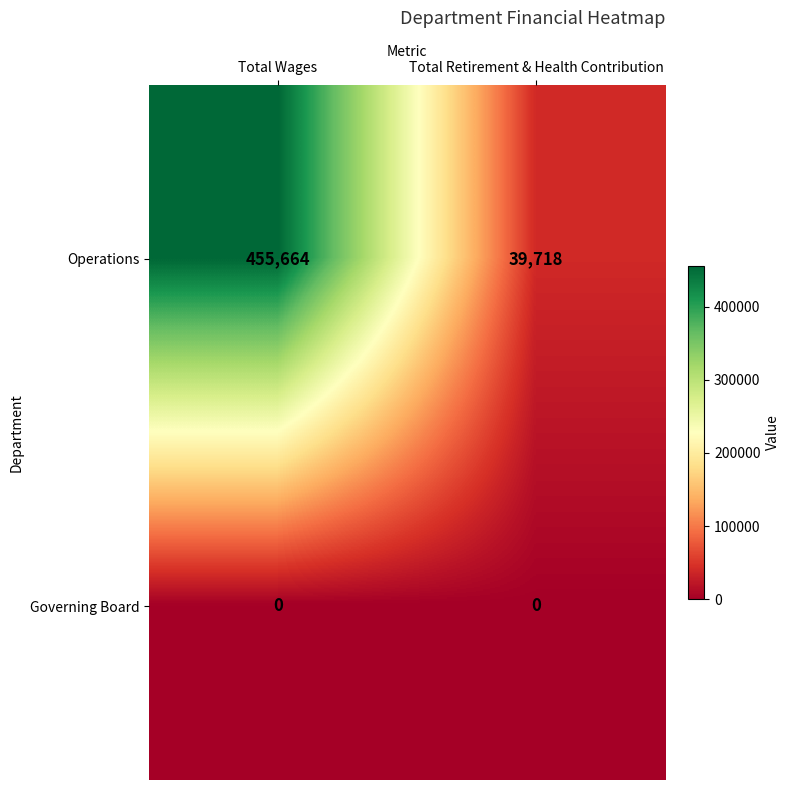

What is the average value of the Operations series?

247691